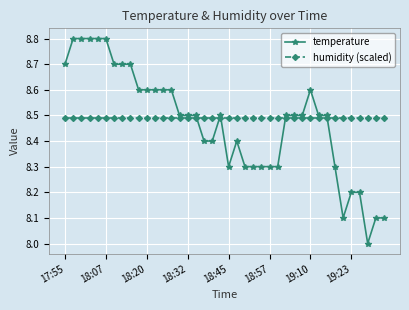

Reading left to right, list all the values displayed in this chart.

temperature: 8.7	8.8	8.8	8.8	8.8	8.8	8.7	8.7	8.7	8.6	8.6	8.6	8.6	8.6	8.5	8.5	8.5	8.4	8.4	8.5	8.3	8.4	8.3	8.3	8.3	8.3	8.3	8.5	8.5	8.5	8.6	8.5	8.5	8.3	8.1	8.2	8.2	8.0	8.1	8.1
humidity (scaled): 8.5	8.5	8.5	8.5	8.5	8.5	8.5	8.5	8.5	8.5	8.5	8.5	8.5	8.5	8.5	8.5	8.5	8.5	8.5	8.5	8.5	8.5	8.5	8.5	8.5	8.5	8.5	8.5	8.5	8.5	8.5	8.5	8.5	8.5	8.5	8.5	8.5	8.5	8.5	8.5